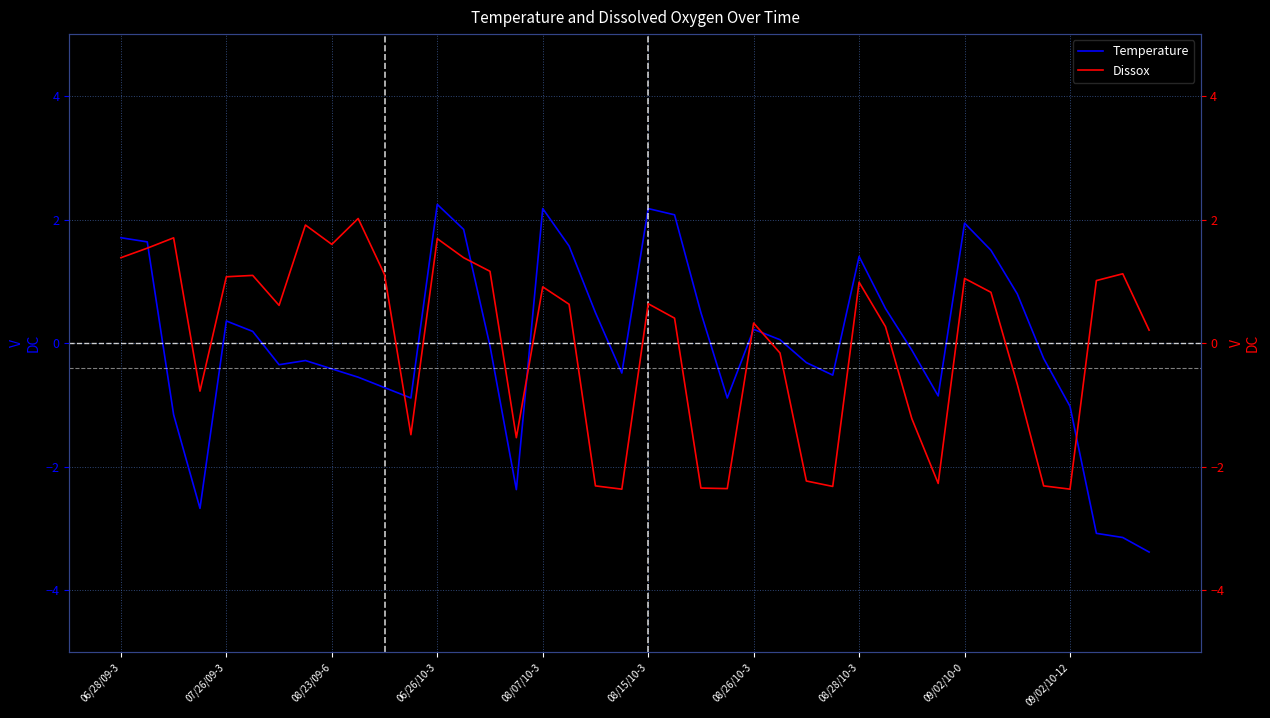

The value of Temperature at 06/26/10-3 is 2.2. True or false?

True